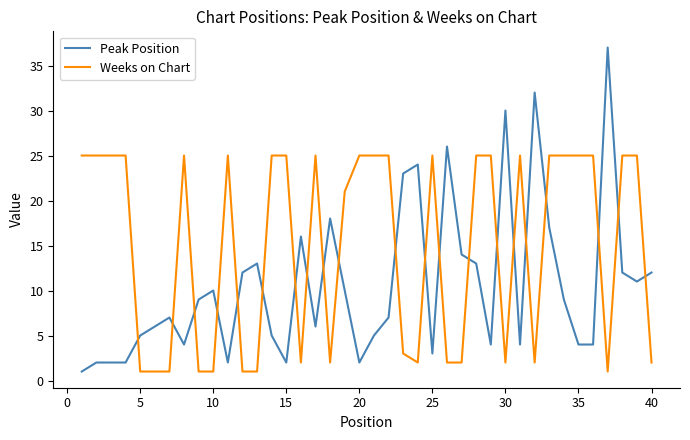

Which series has the largest range (max minus min)?

Peak Position